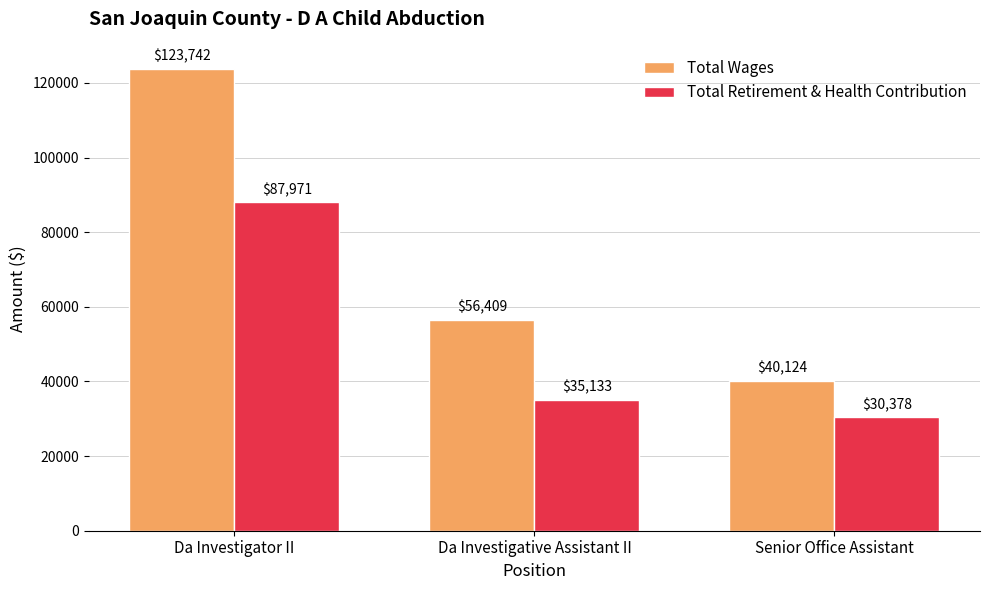

What is the difference between the highest and lowest values at Da Investigative Assistant II?

21276